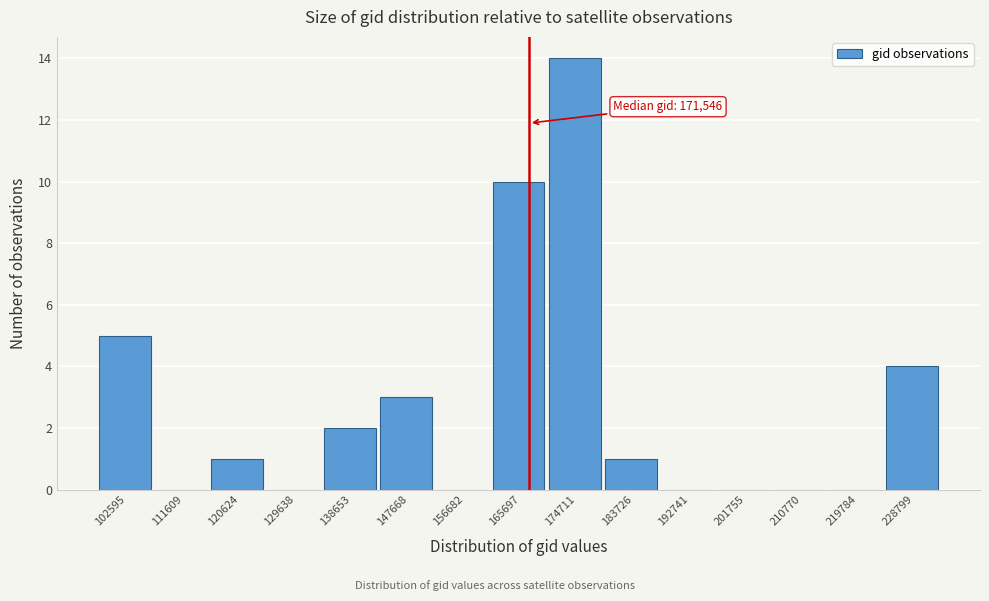

Reading left to right, what are all the values shown in this chart?

102595=5	111609=0	120624=1	129638=0	138653=2	147668=3	156682=0	165697=10	174711=14	183726=1	192741=0	201755=0	210770=0	219784=0	228799=4